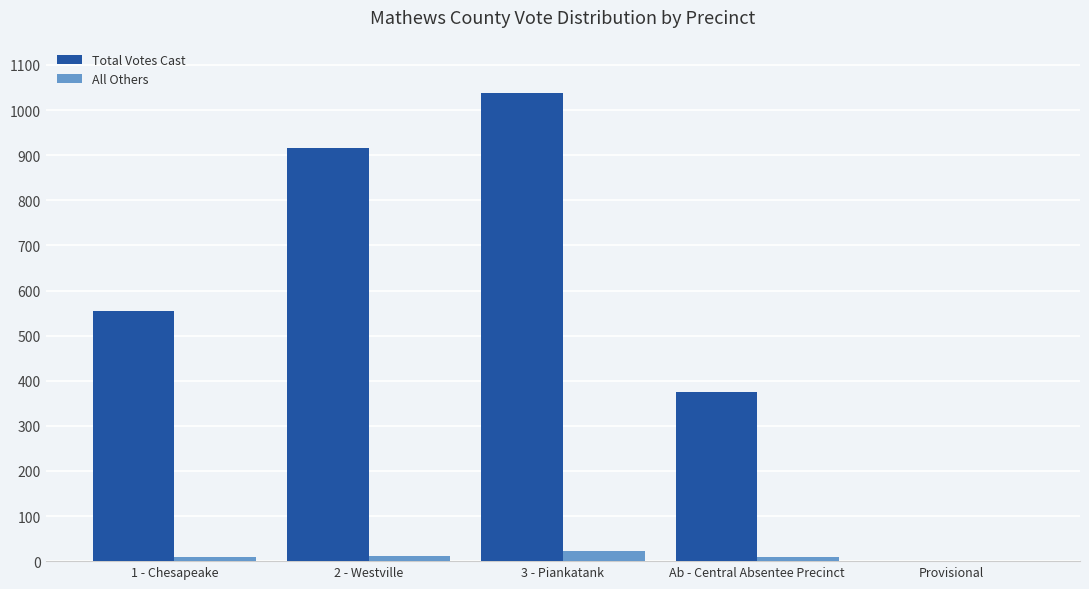

How many groups of bars are there?

5